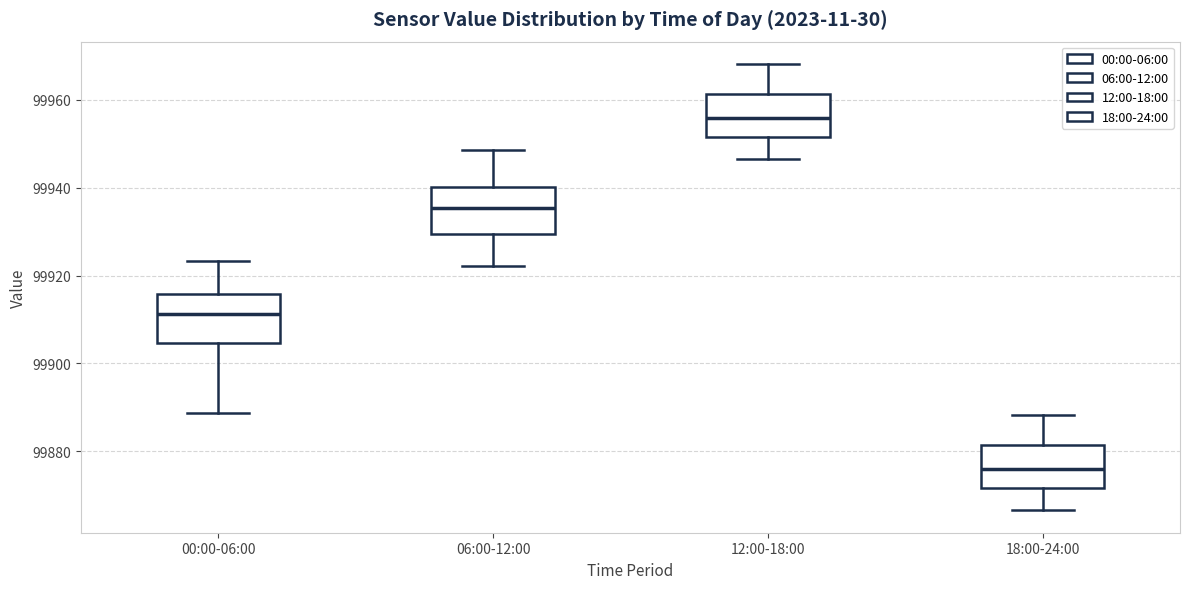

Reading left to right, transcribe this box plot: for each box, give where its median line is, the range the box spans, and where its two whiskers end, as read against the y-axis. The values are not printed on the chart, so give them approximately, as read against the axis.

00:00-06:00: median 99912, box 99904 to 99916, whiskers 99888 to 99924
06:00-12:00: median 99936, box 99930 to 99940, whiskers 99922 to 99948
12:00-18:00: median 99956, box 99952 to 99962, whiskers 99946 to 99968
18:00-24:00: median 99876, box 99872 to 99882, whiskers 99866 to 99888